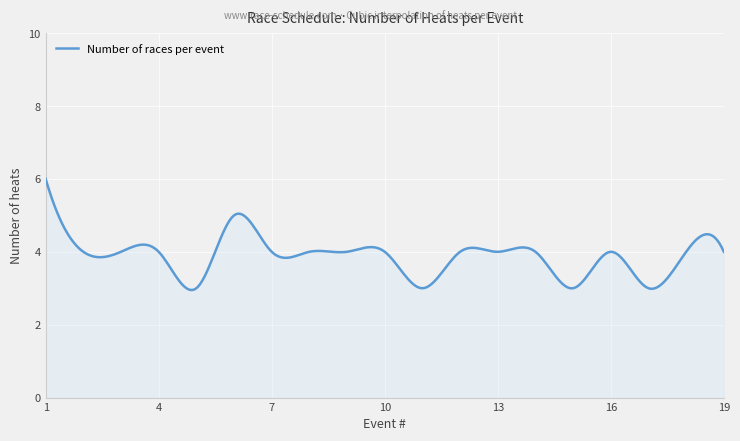

What is the difference between the maximum and minimum values?

3.0